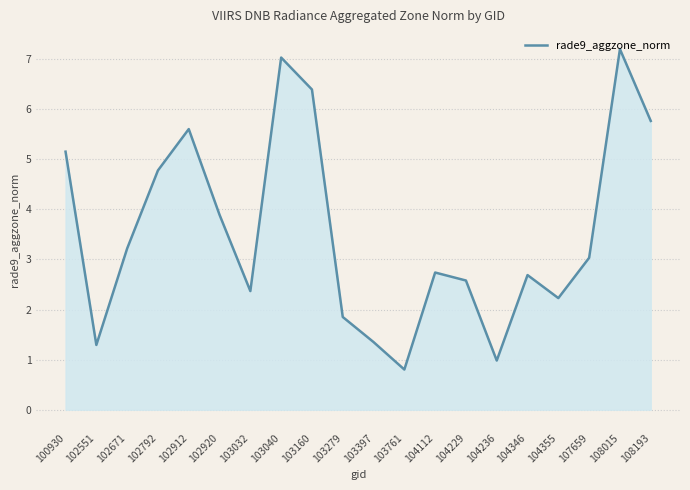

True or false: the data shows 6.4 at 103160.

True